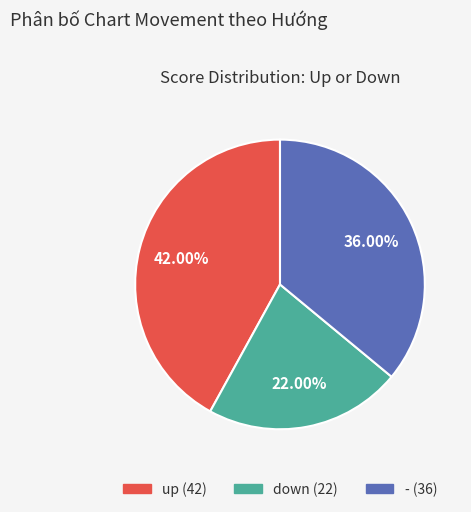

Which slice is the smallest?

down